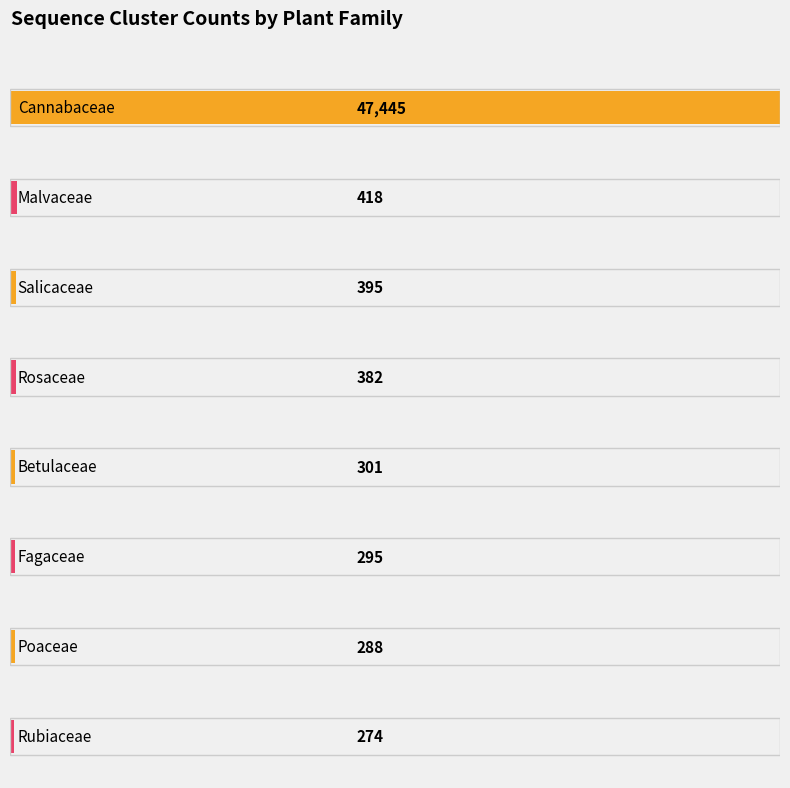

The chart shows a value of 70 at Polygonaceae. True or false?

False